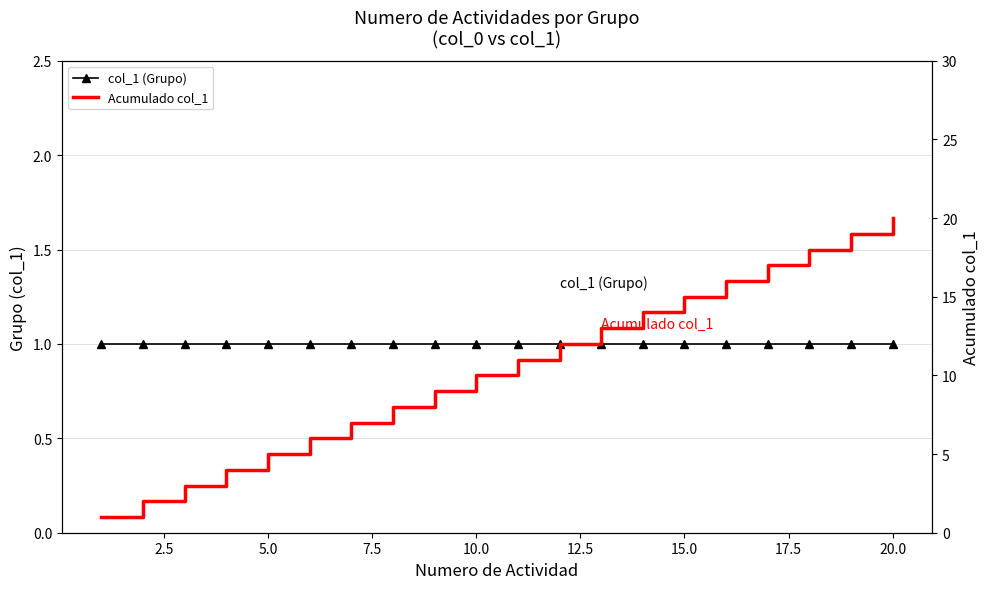

What is the lowest value of the col_1 (Grupo) series?

1